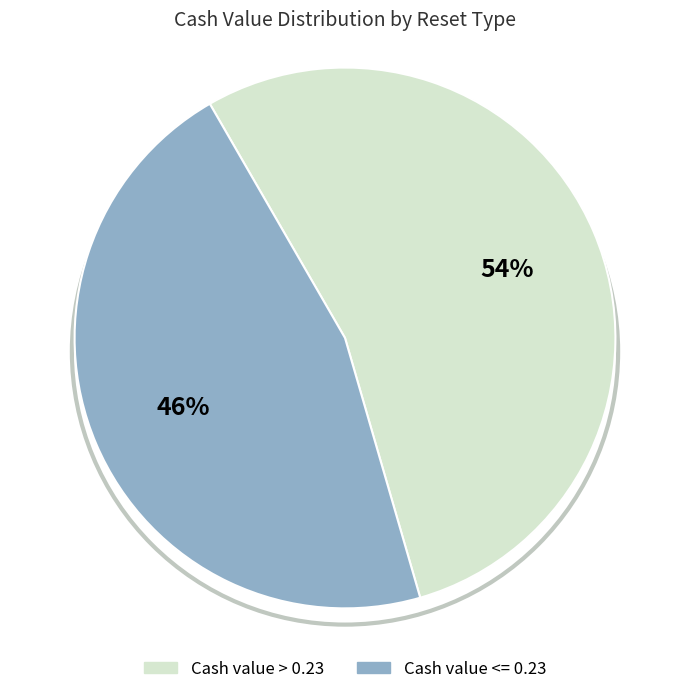

Is there a majority slice in this chart?

Yes